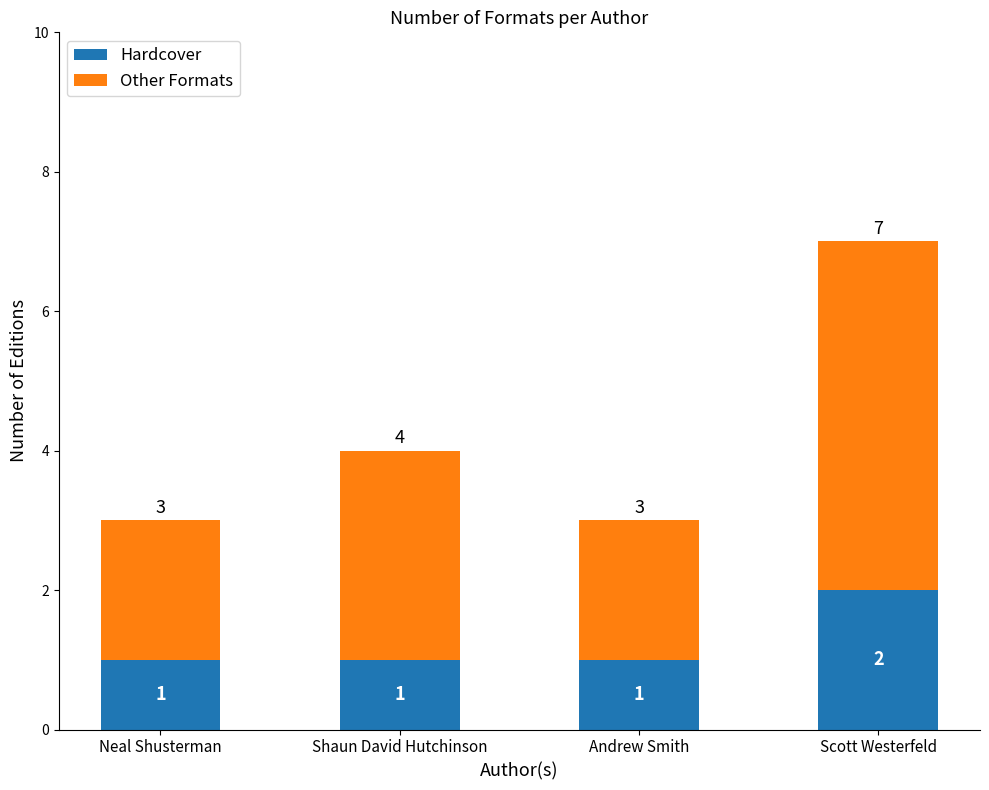

At which category is the sum across all series the highest?

Scott Westerfeld